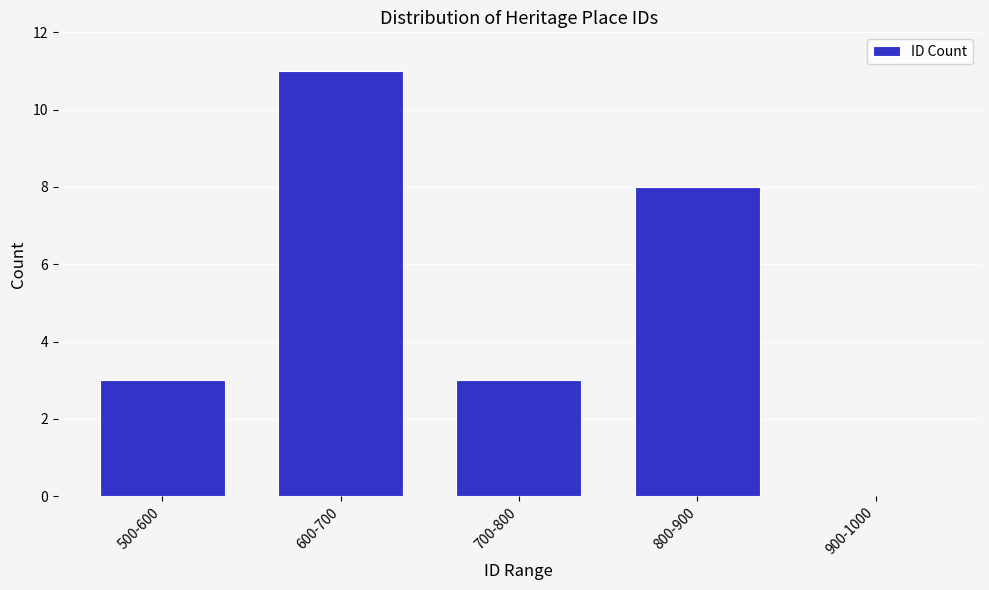

Reading right to left, transcribe all the data shown in this chart.

900-1000=0	800-900=8	700-800=3	600-700=11	500-600=3